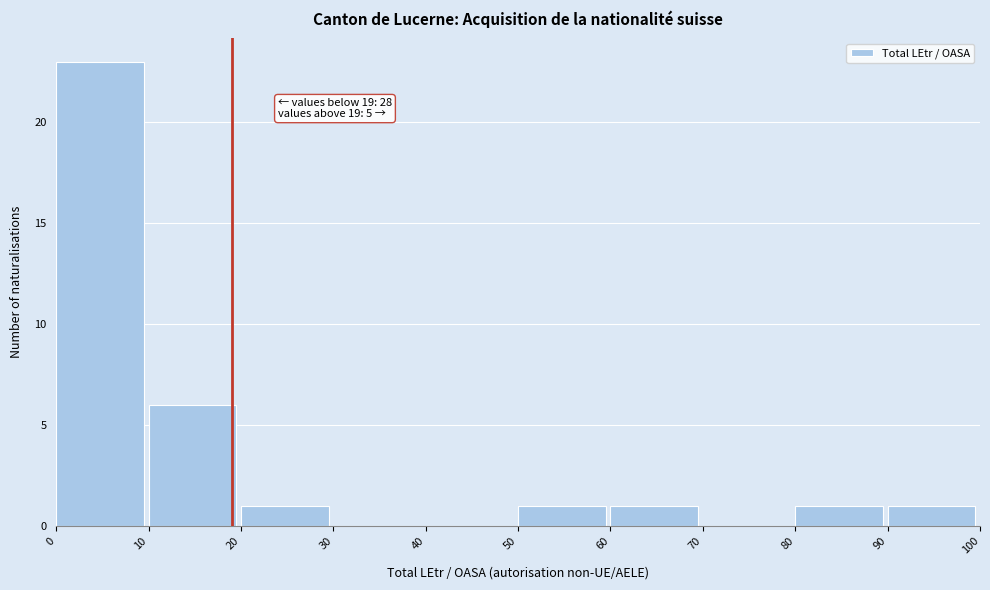

Which range on the x-axis has the tallest bar?

0 to 10